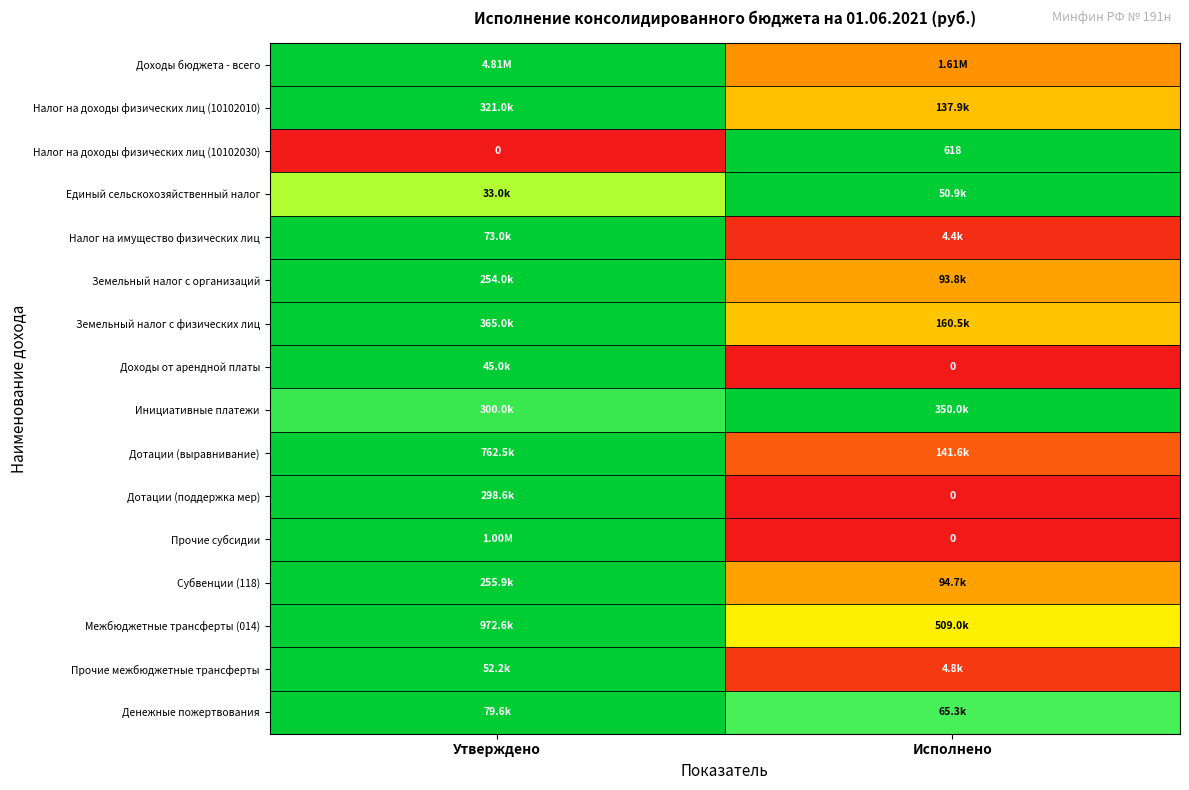

Between Утверждено and Исполнено, which is larger?

Утверждено